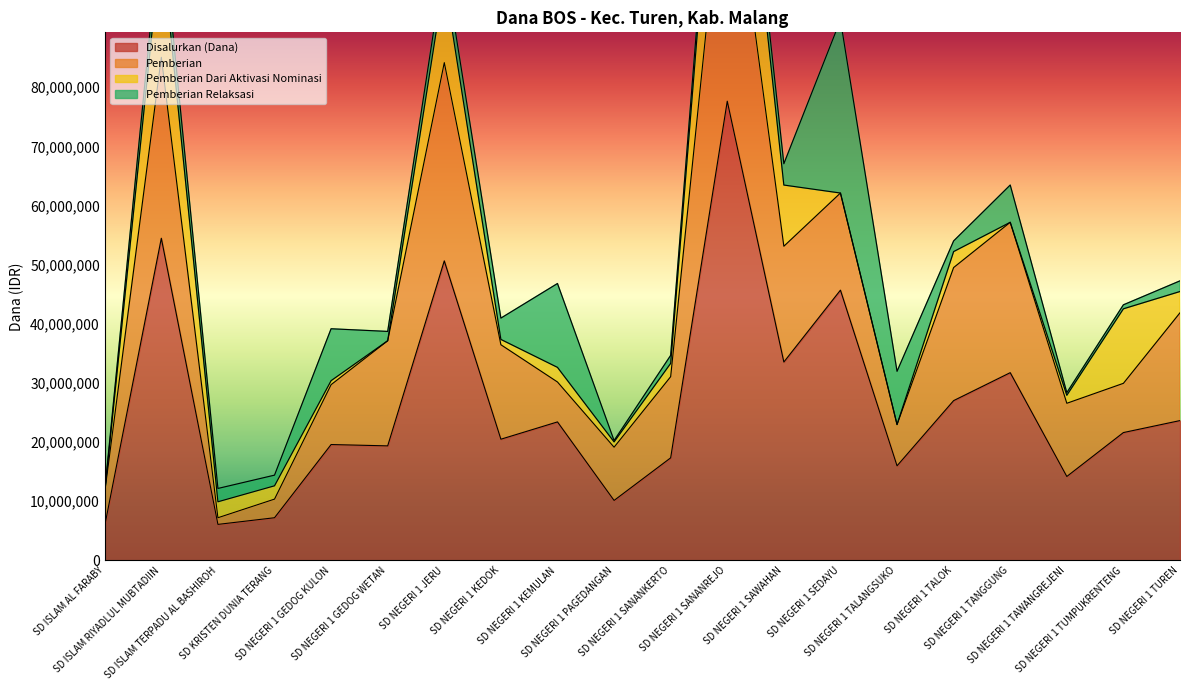

Is it true that Pemberian equals 63334519 at SD NEGERI 1 SANANREJO?

False